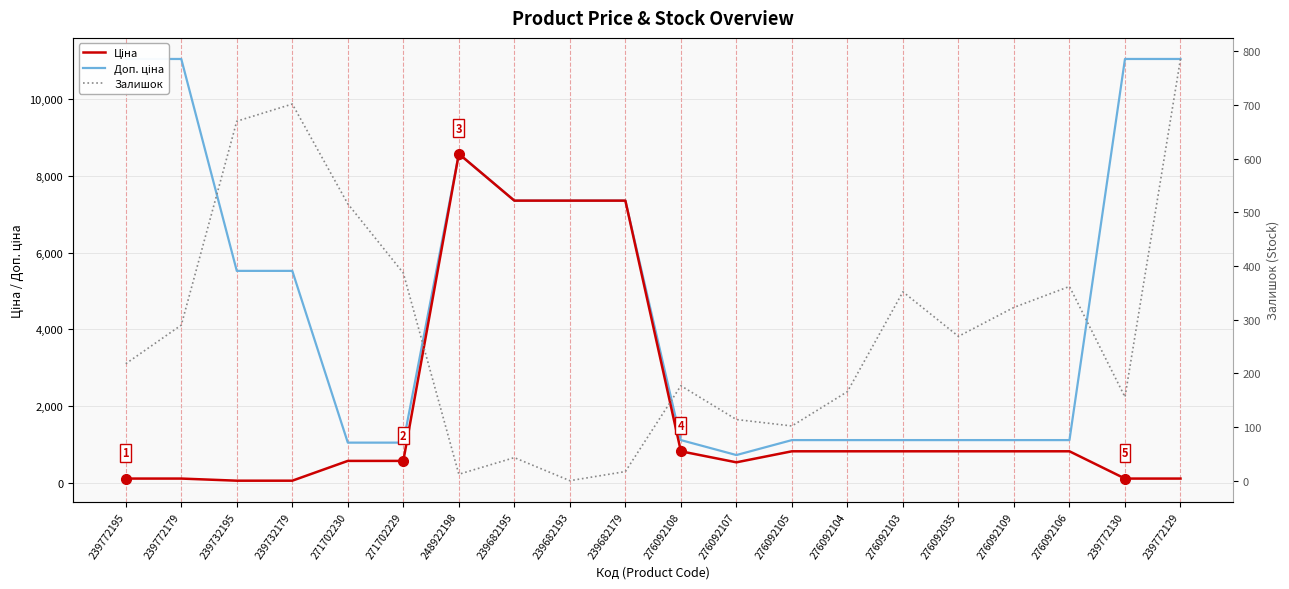

Reading left to right, extract all data points from this chart.

Ціна: 239772195=110.5	239772179=110.5	239732195=55.3	239732179=55.3	271702230=571.6	271702229=571.6	248922198=8581.1	239682195=7360.2	239682193=7360.2	239682179=7360.2	276092108=822.0	276092107=534.3	276092105=822.0	276092104=822.0	276092103=822.0	276092035=822.0	276092109=822.0	276092106=822.0	239772130=110.5	239772129=110.5
Доп. ціна: 239772195=11055.0	239772179=11055.0	239732195=5528.0	239732179=5528.0	271702230=1048.0	271702229=1048.0	248922198=8581.1	239682195=7360.2	239682193=7360.2	239682179=7360.2	276092108=1114.0	276092107=724.0	276092105=1114.0	276092104=1114.0	276092103=1114.0	276092035=1114.0	276092109=1114.0	276092106=1114.0	239772130=11055.0	239772129=11055.0
Залишок: 239772195=218.0	239772179=290.0	239732195=670.0	239732179=702.0	271702230=516.0	271702229=387.0	248922198=12.0	239682195=43.0	239682193=0.0	239682179=17.0	276092108=177.0	276092107=114.0	276092105=102.0	276092104=166.0	276092103=352.0	276092035=269.0	276092109=323.0	276092106=362.0	239772130=156.0	239772129=786.0